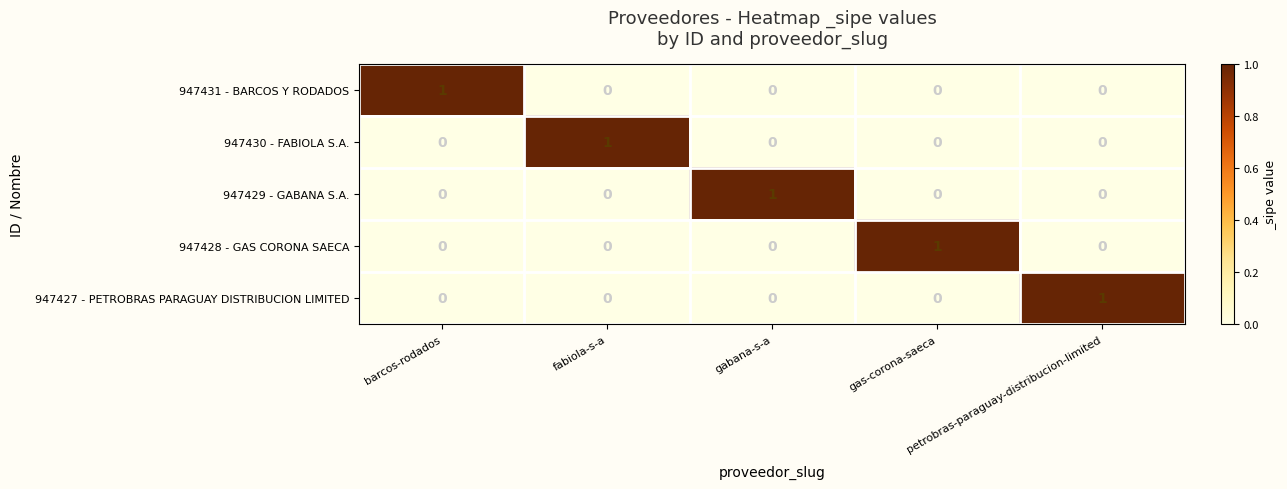

Count the 947428 - GAS CORONA SAECA values in the range 0 to 1.

5